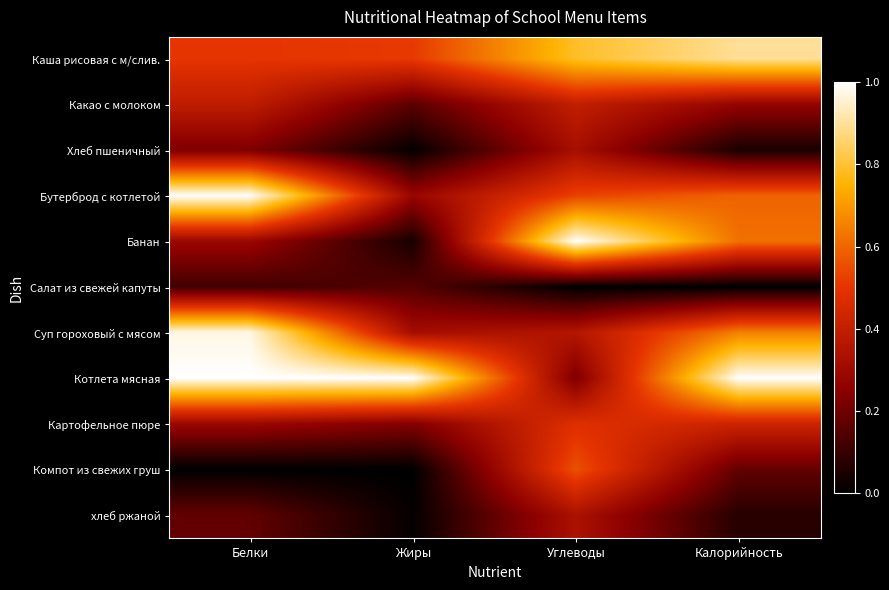

Reading left to right, extract all data points from this chart.

Каша рисовая с м/слив.: Белки=0.5	Жиры=0.5	Углеводы=0.8	Калорийность=0.9
Какао с молоком: Белки=0.4	Жиры=0.2	Углеводы=0.4	Калорийность=0.3
Хлеб пшеничный: Белки=0.2	Жиры=0.0	Углеводы=0.3	Калорийность=0.0
Бутерброд с котлетой: Белки=1.0	Жиры=0.3	Углеводы=0.5	Калорийность=0.6
Банан: Белки=0.3	Жиры=0.0	Углеводы=1.0	Калорийность=0.6
Салат из свежей капуты: Белки=0.1	Жиры=0.2	Углеводы=0.0	Калорийность=0.0
Суп гороховый с мясом: Белки=1.0	Жиры=0.3	Углеводы=0.4	Калорийность=0.7
Котлета мясная: Белки=1.0	Жиры=1.0	Углеводы=0.2	Калорийность=1.0
Картофельное пюре: Белки=0.3	Жиры=0.2	Углеводы=0.5	Калорийность=0.4
Компот из свежих груш: Белки=0.0	Жиры=0.0	Углеводы=0.6	Калорийность=0.2
хлеб ржаной: Белки=0.2	Жиры=0.0	Углеводы=0.3	Калорийность=0.1